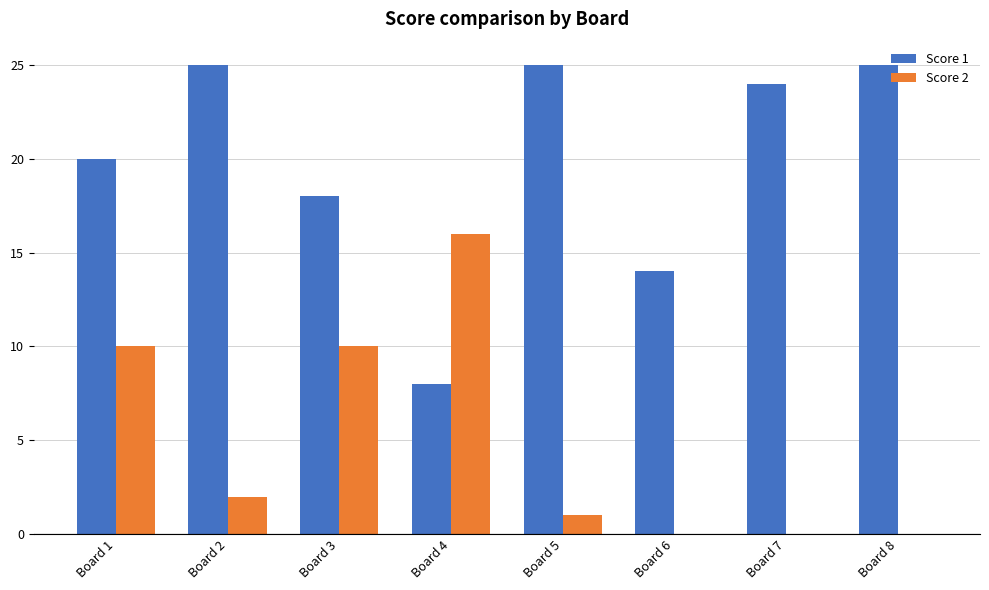

Reading right to left, list all the values displayed in this chart.

Score 1: 25	24	14	25	8	18	25	20
Score 2: 0	0	0	1	16	10	2	10